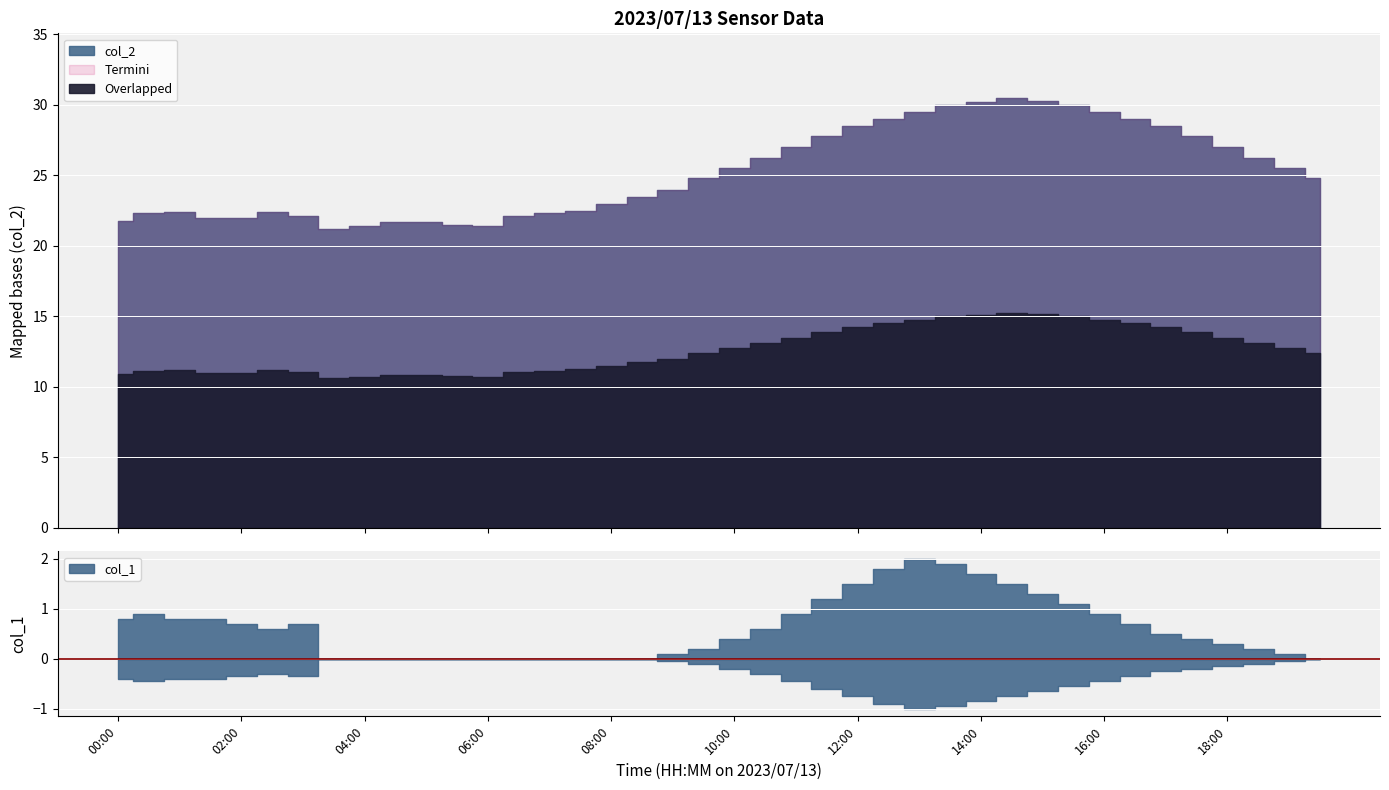

At 16:30, list the series in order from smallest to largest.

col_1, col_2